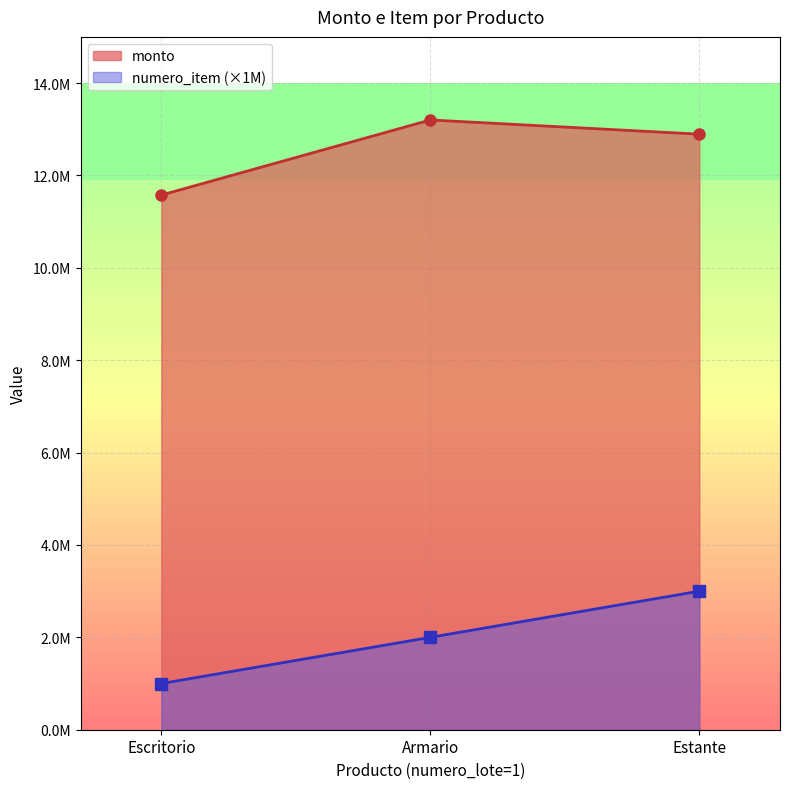

Does the chart have visible grid lines?

Yes